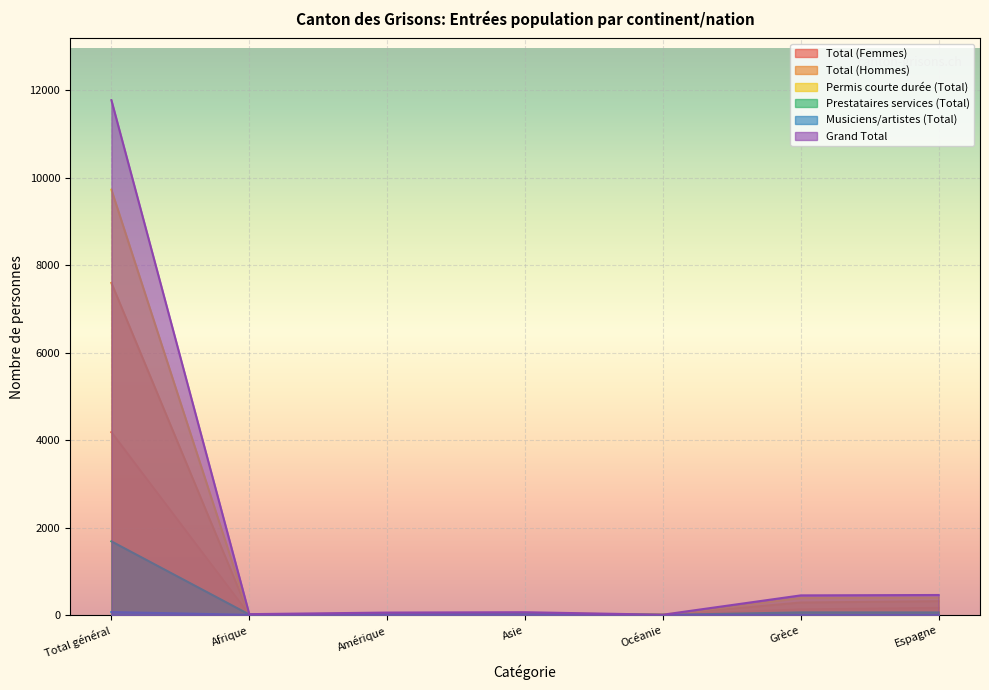

Rank the categories by Prestataires services (Total) value from highest to lowest.

Total général, Grèce, Espagne, Asie, Afrique, Amérique, Océanie